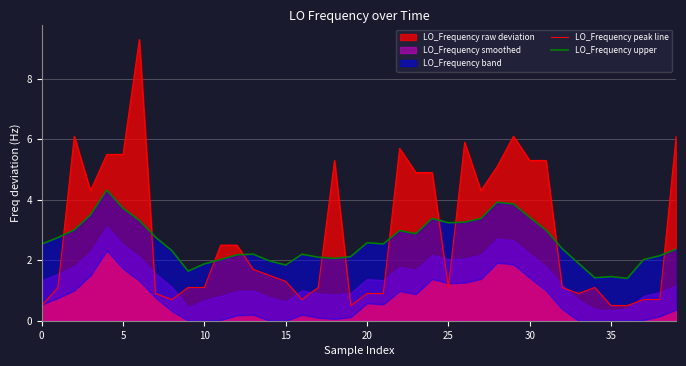

What is the minimum value for LO_Frequency peak line?

0.5